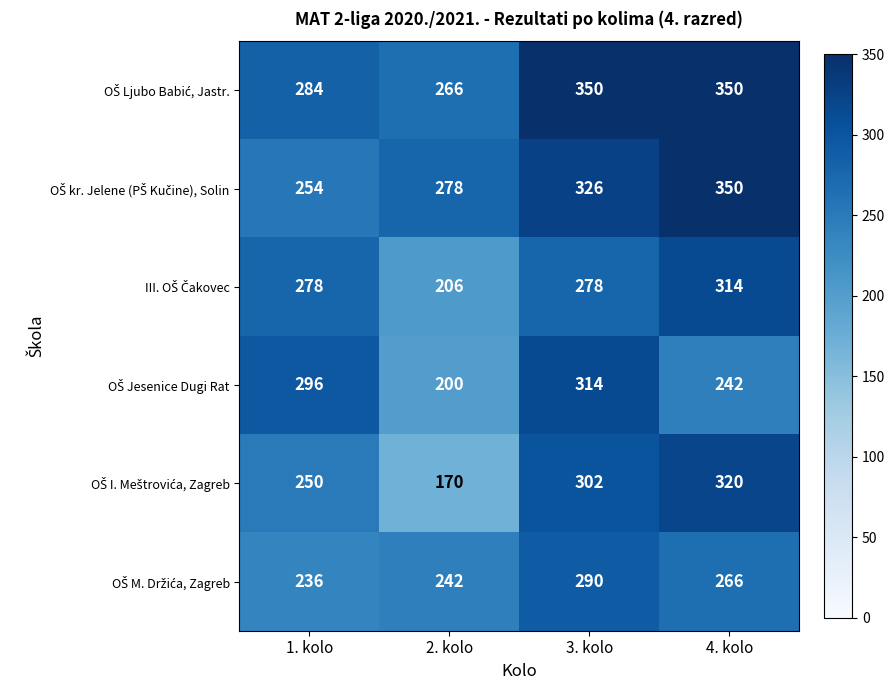

Which label corresponds to the smallest value in the chart?

2. kolo